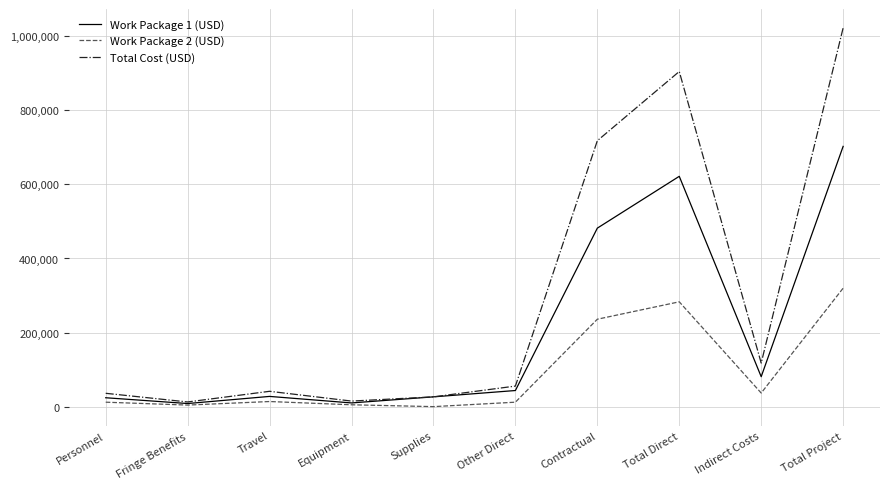

Is it true that Work Package 1 (USD) equals 621800 at Total Direct?

True